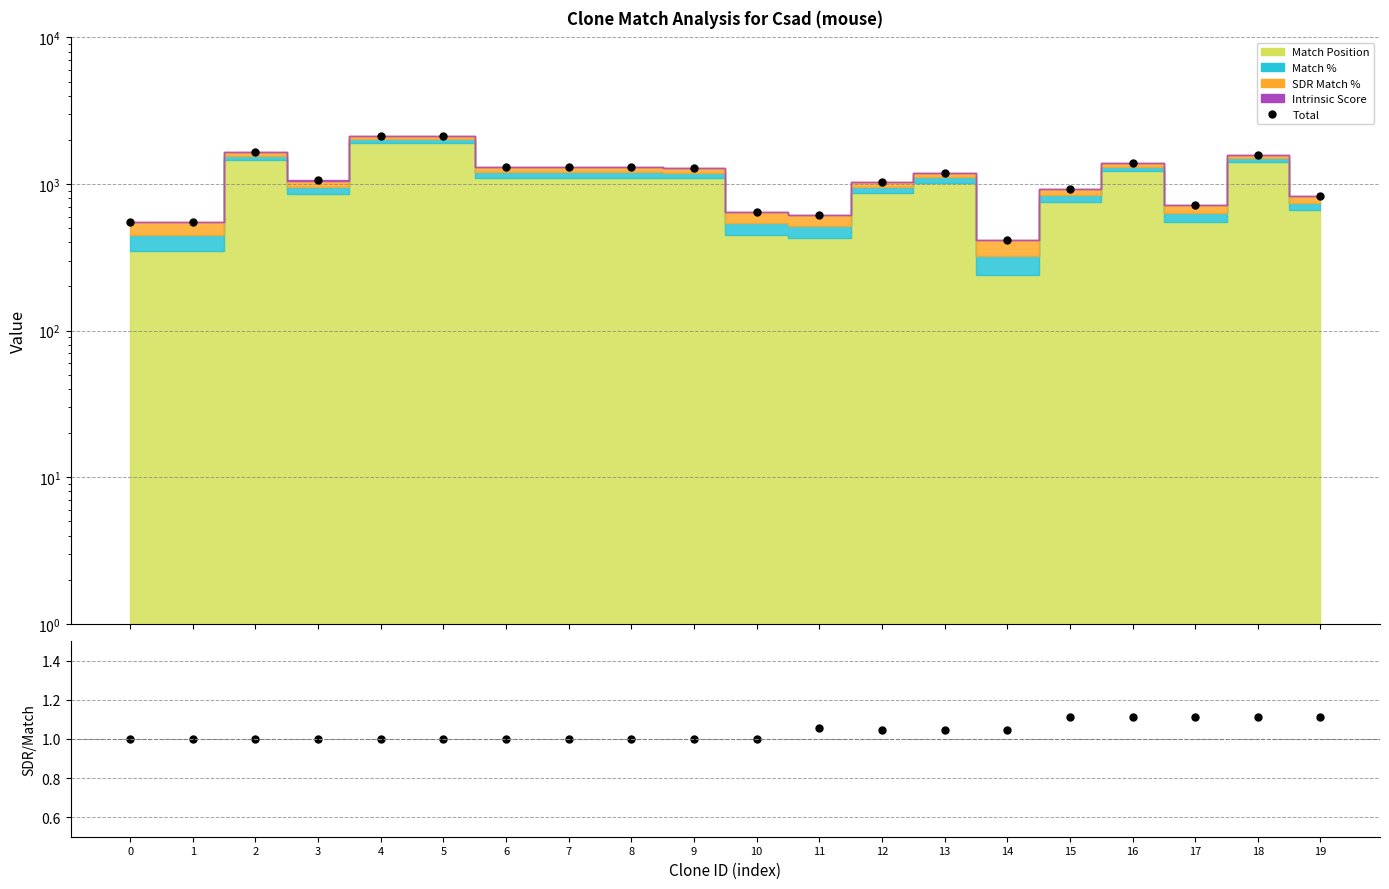

What is the difference between the second highest and minimum values in the SDR/Match ratio series?

0.1